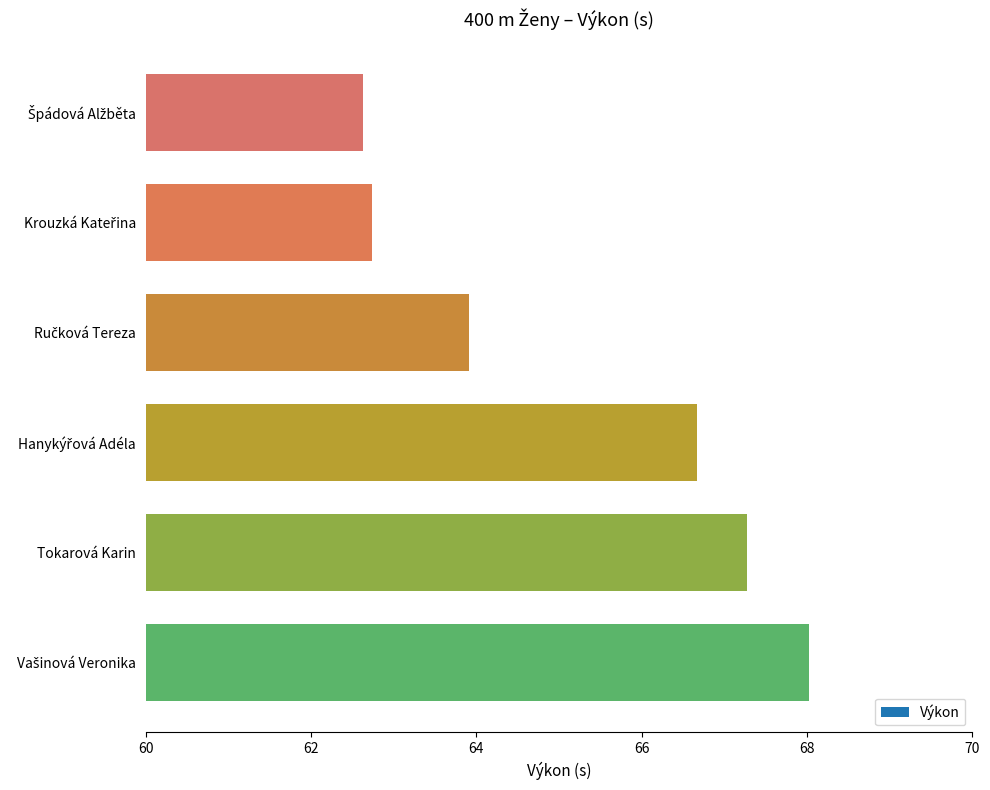

What is the smallest value displayed?

62.6